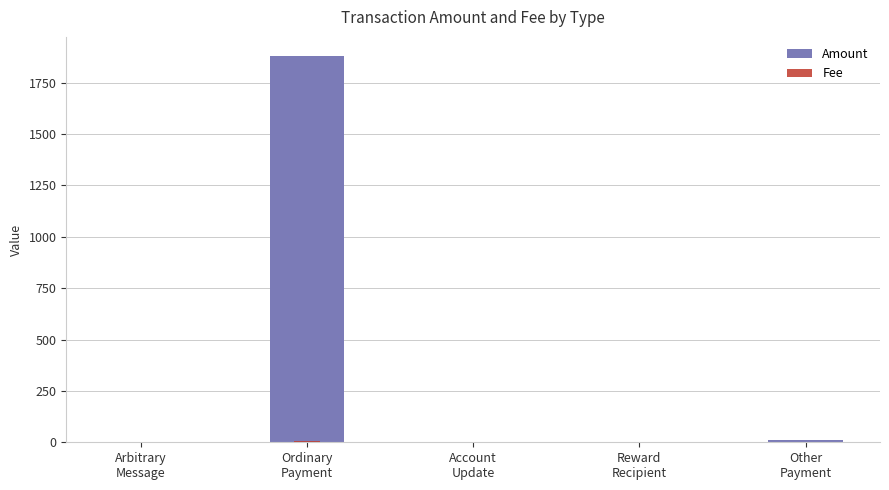

Which series has the widest spread of values?

Amount